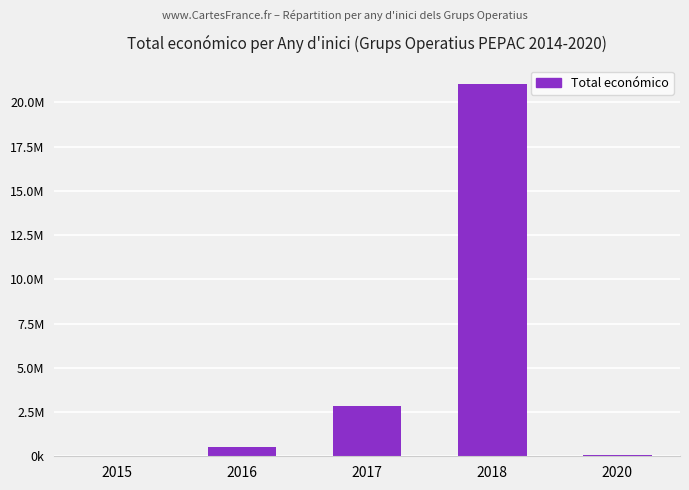

Are the bars horizontal?

No